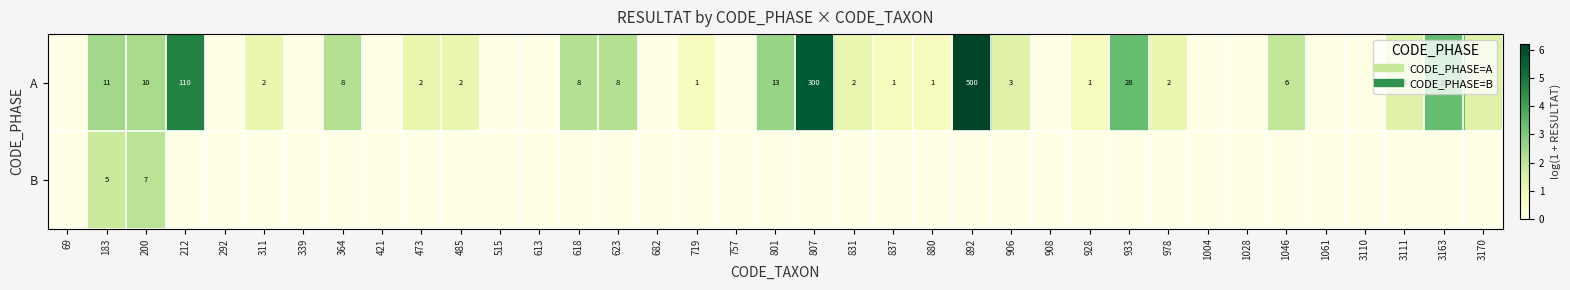

Rank the series by their maximum value, from highest to lowest.

A, B